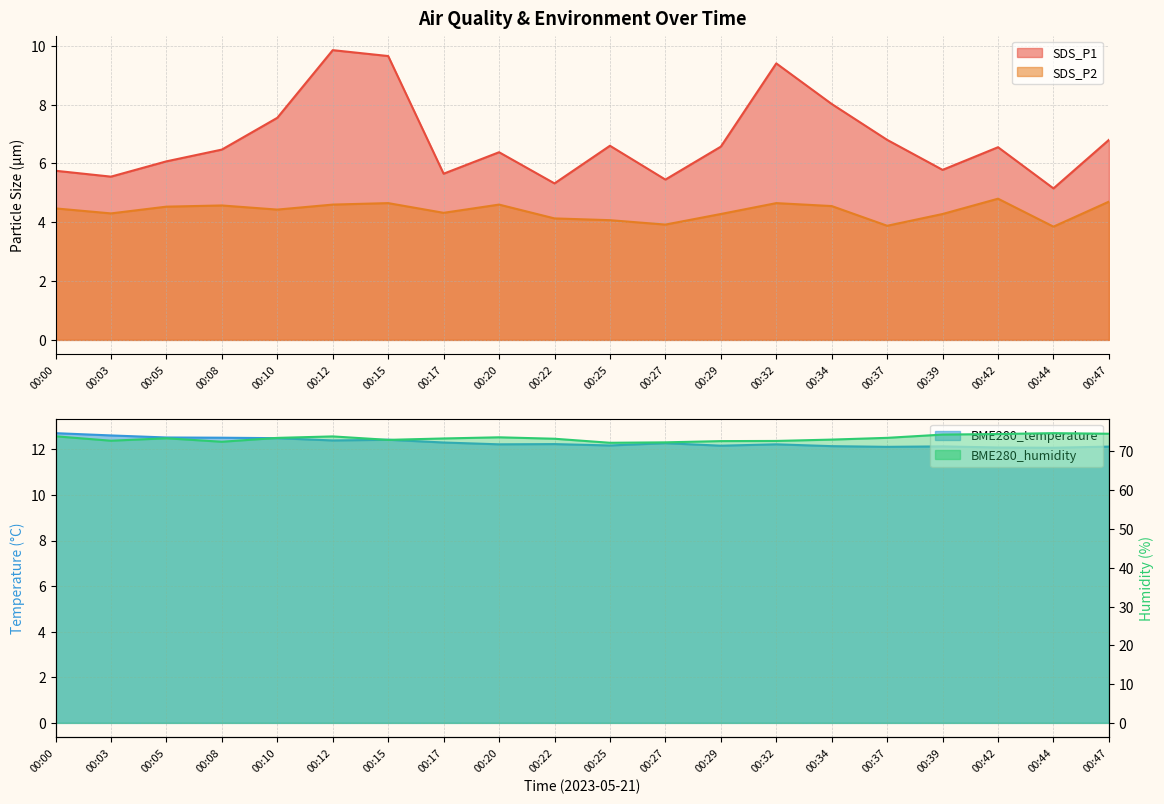

True or false: BME280_temperature and BME280_humidity cross at least once.

False